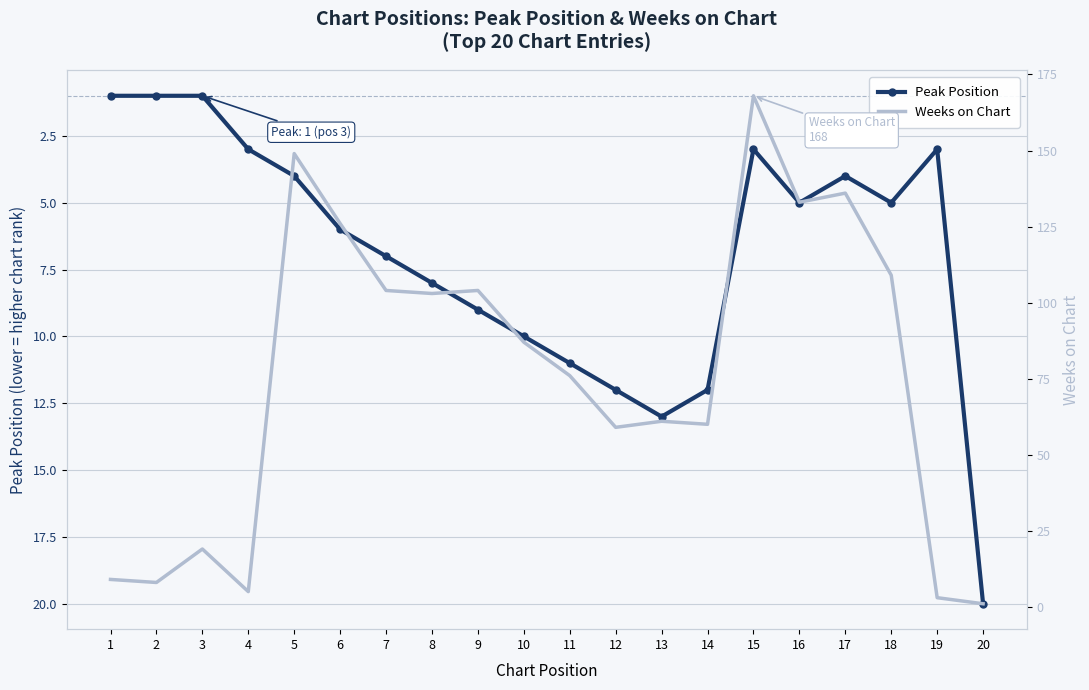

Rank the categories by Peak Position value from lowest to highest.

1, 2, 3, 4, 15, 19, 5, 17, 16, 18, 6, 7, 8, 9, 10, 11, 12, 14, 13, 20